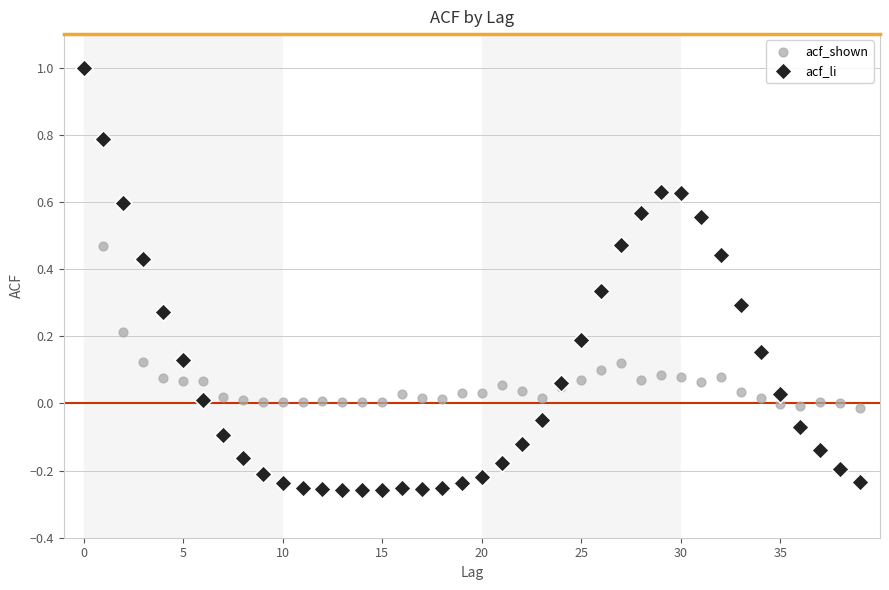

What are all the series names shown in the legend?

acf_shown, acf_li